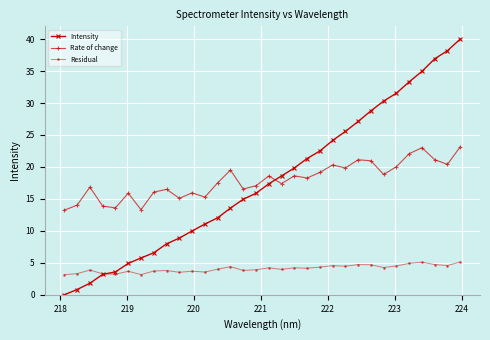

What is the highest value of the Intensity series?

40.0